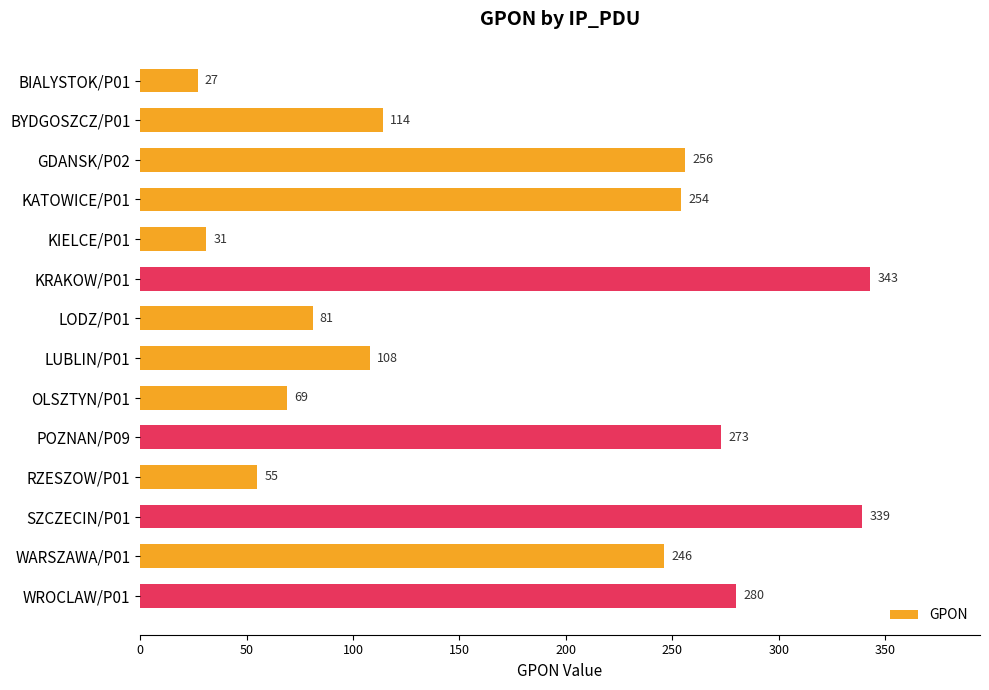

What is the sum of all values?

2476